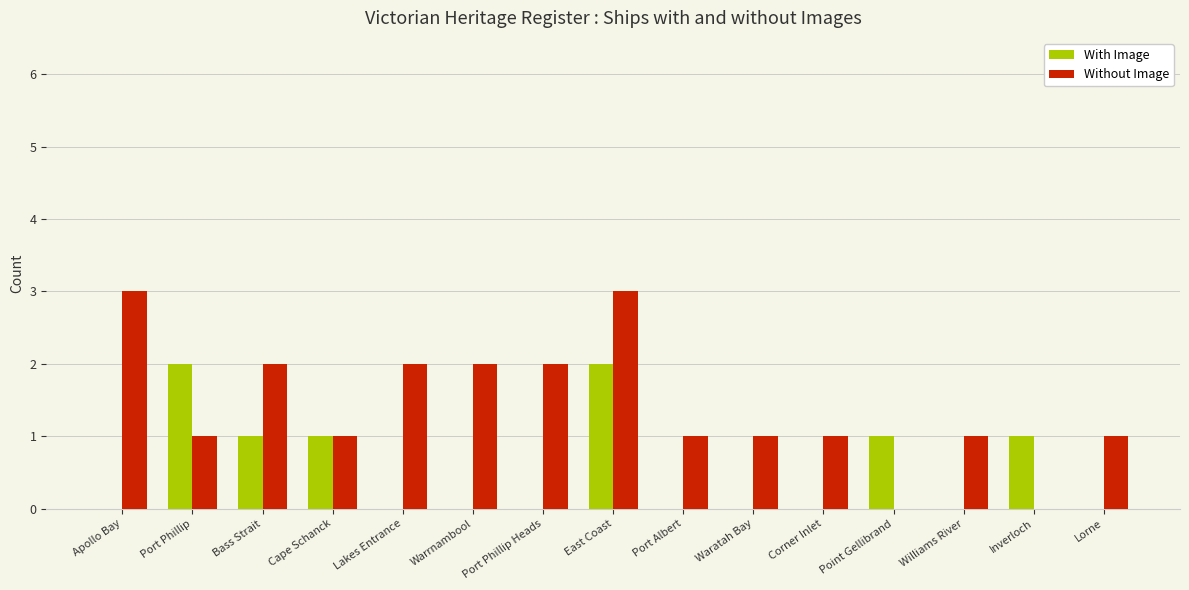

Read the With Image value at Bass Strait.

1